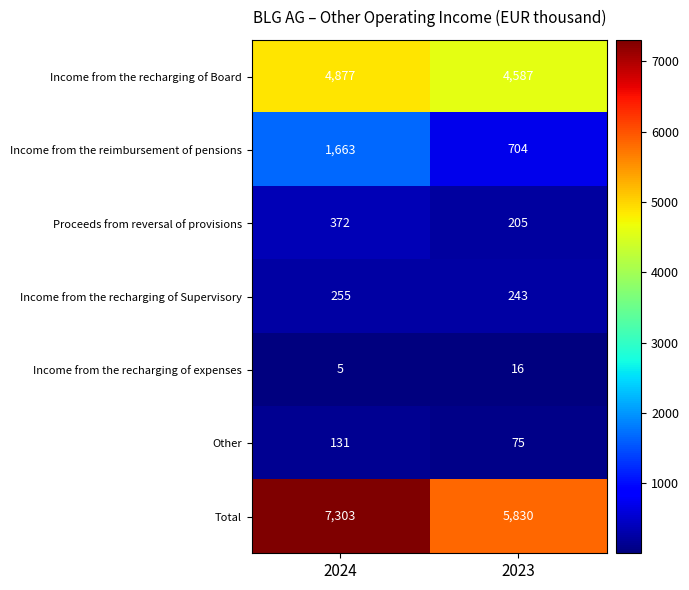

Which label corresponds to the largest value in the chart?

2024